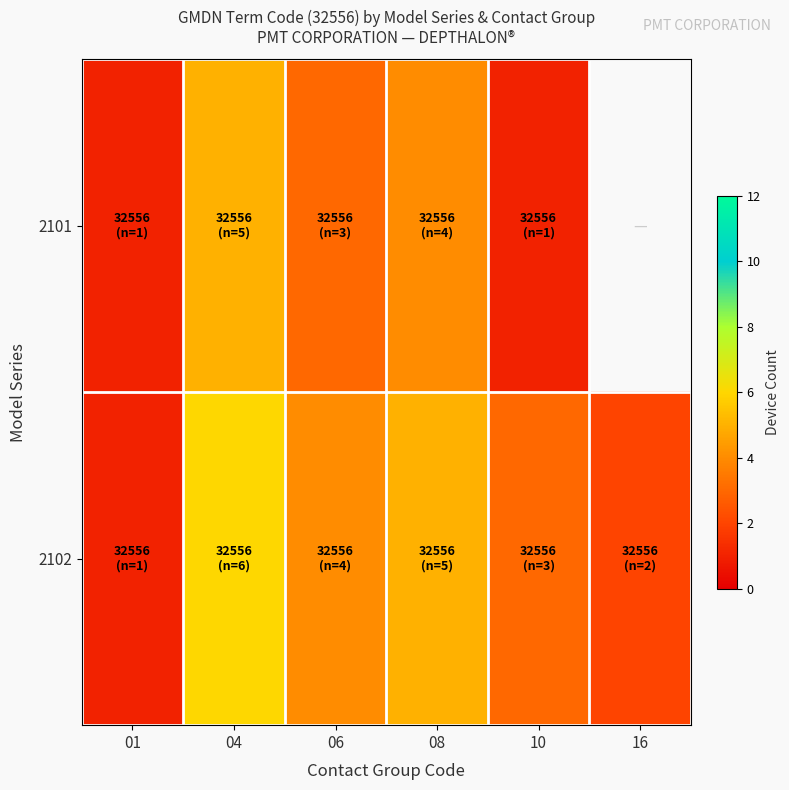

At which category does the chart reach its minimum across all series?

01